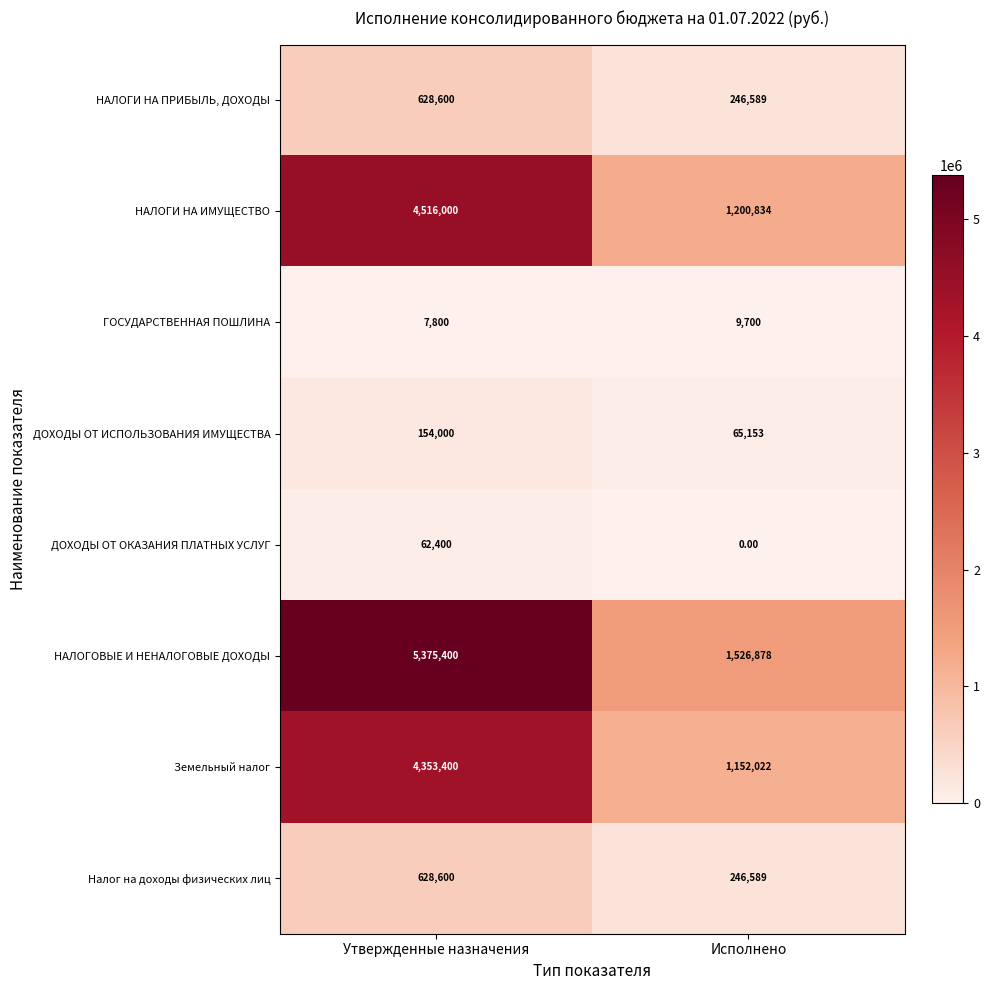

Which category has the lowest value across all series?

Исполнено